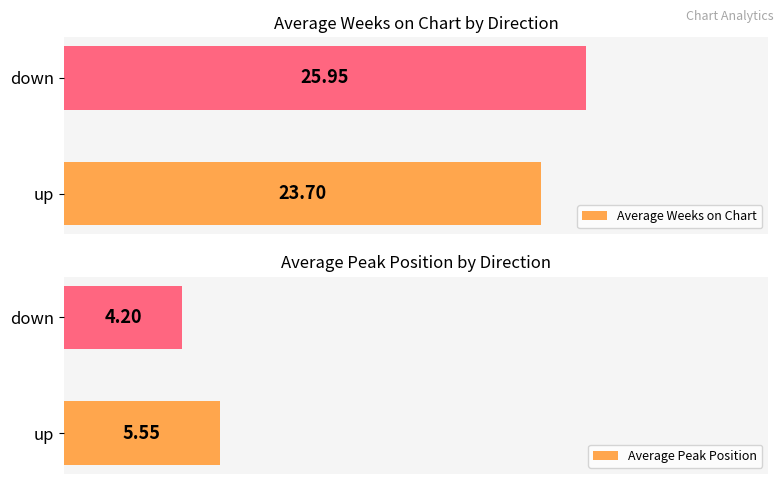

Between down and up, which is larger?

down